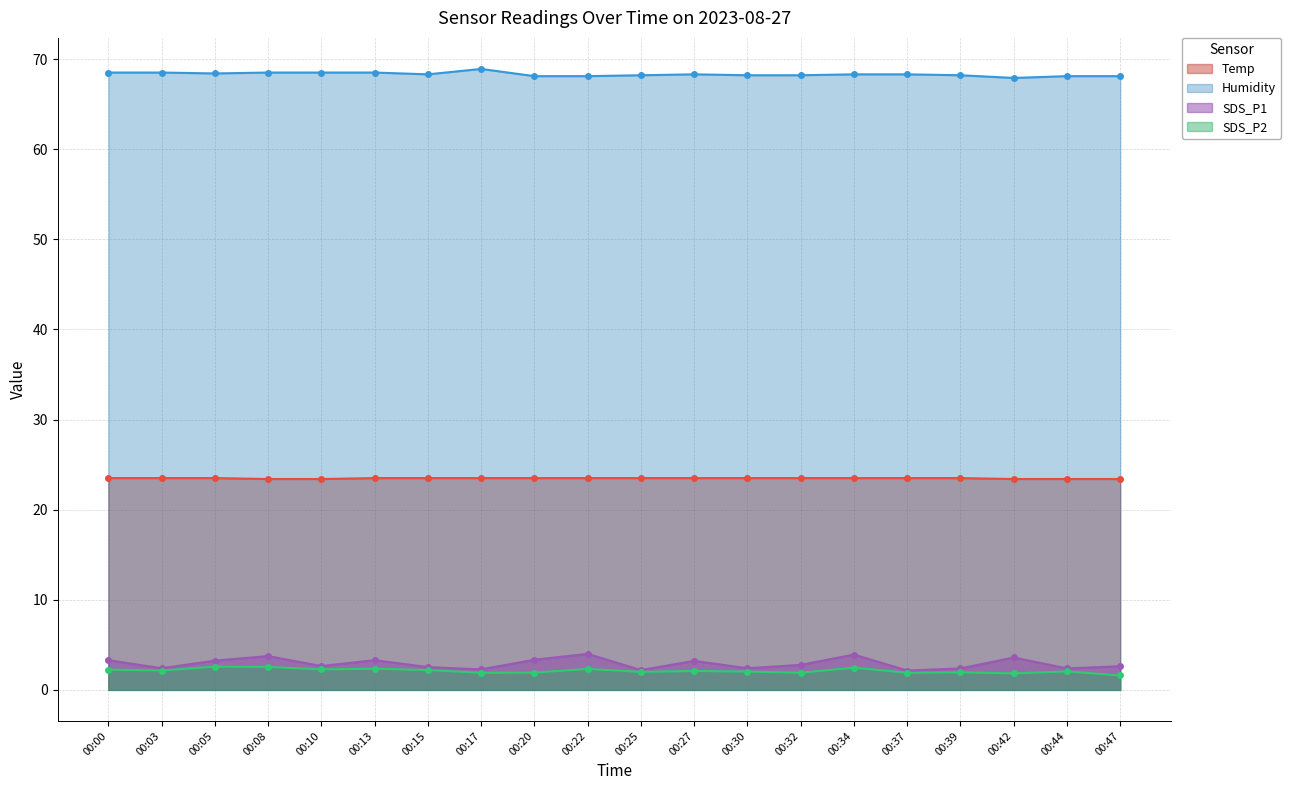

True or false: SDS_P1 has more than 2 interior local peaks.

True